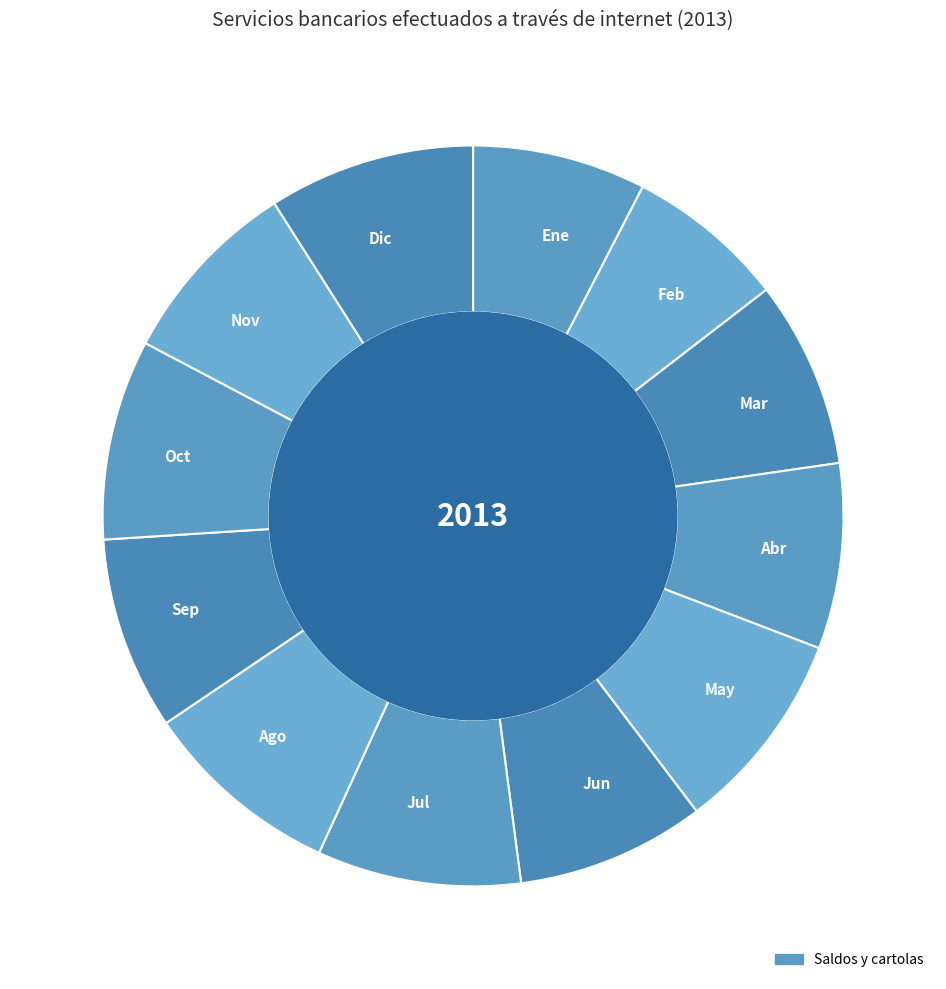

Which has a higher value, Mar or Oct?

Oct